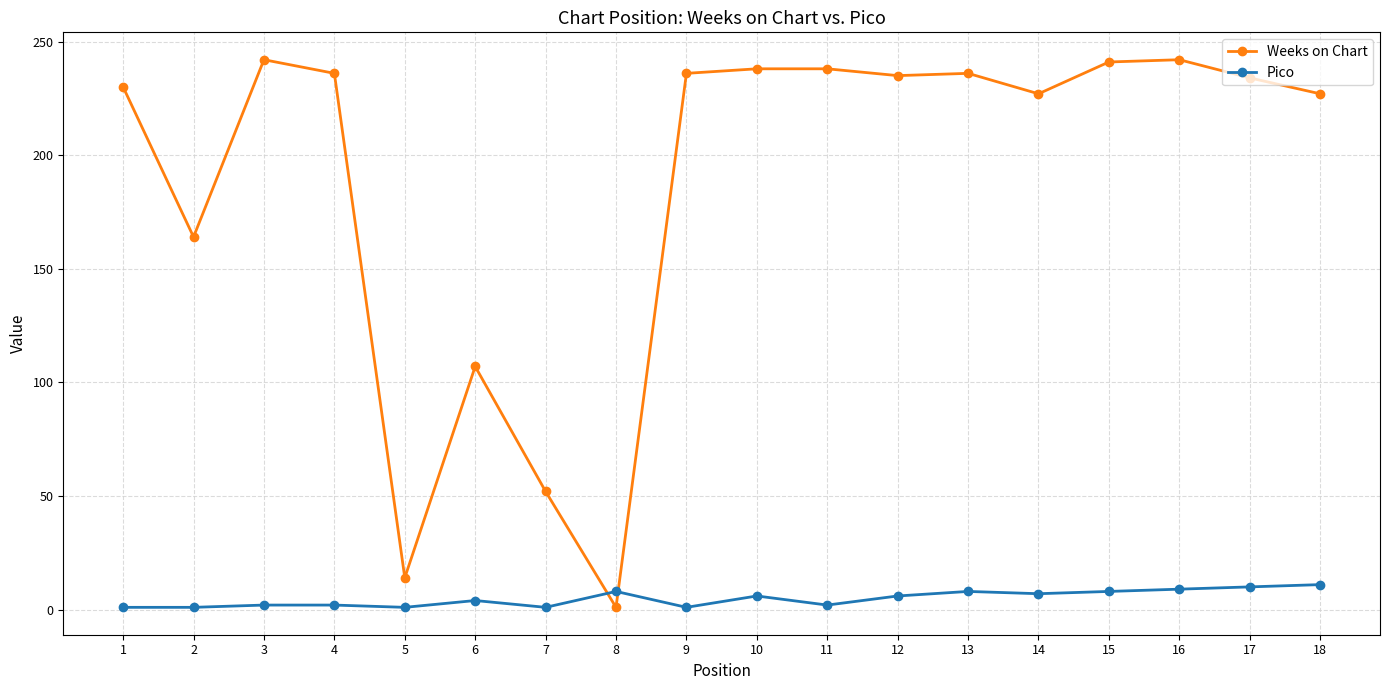

Which series changed the most between 5 and 11?

Weeks on Chart